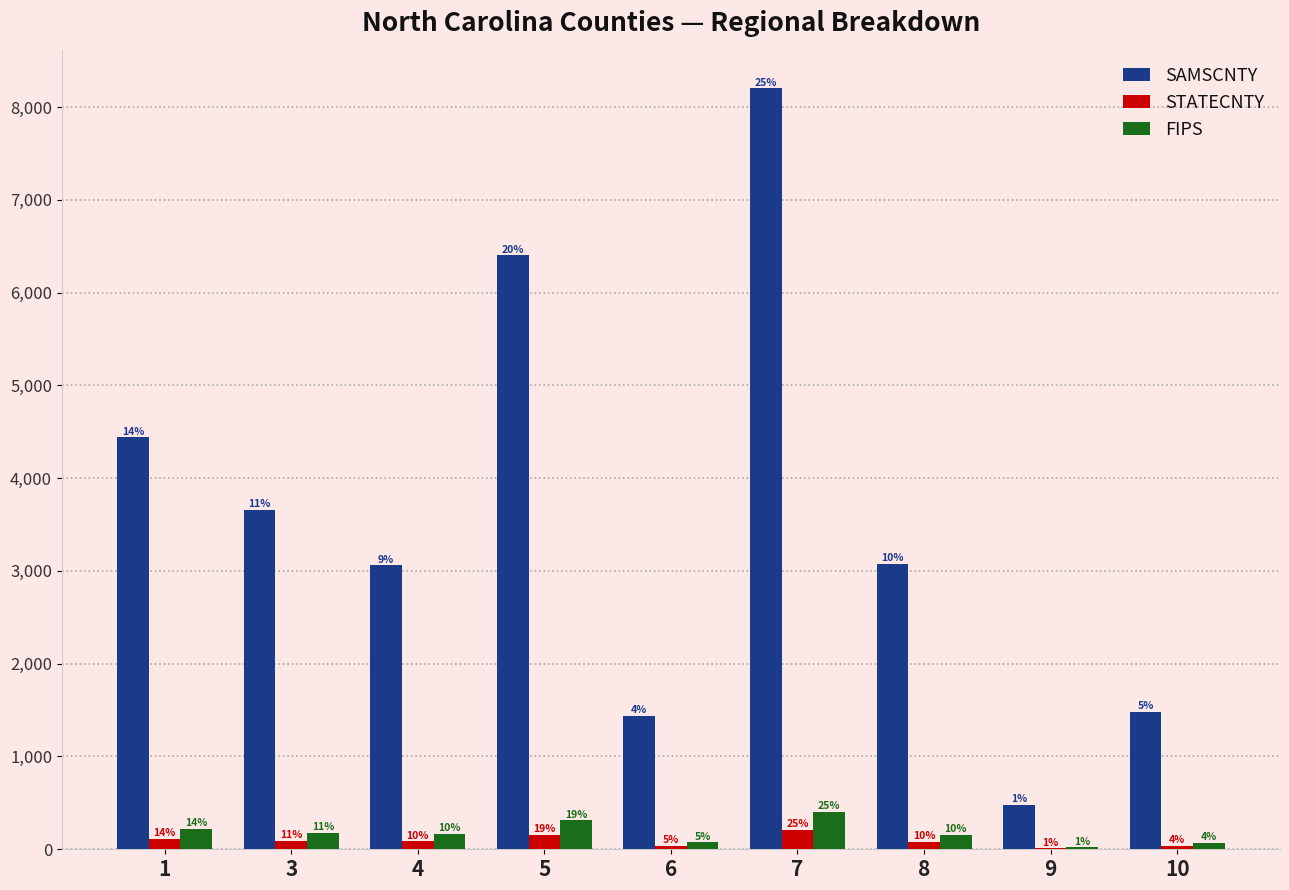

Which series has the widest spread of values?

SAMSCNTY